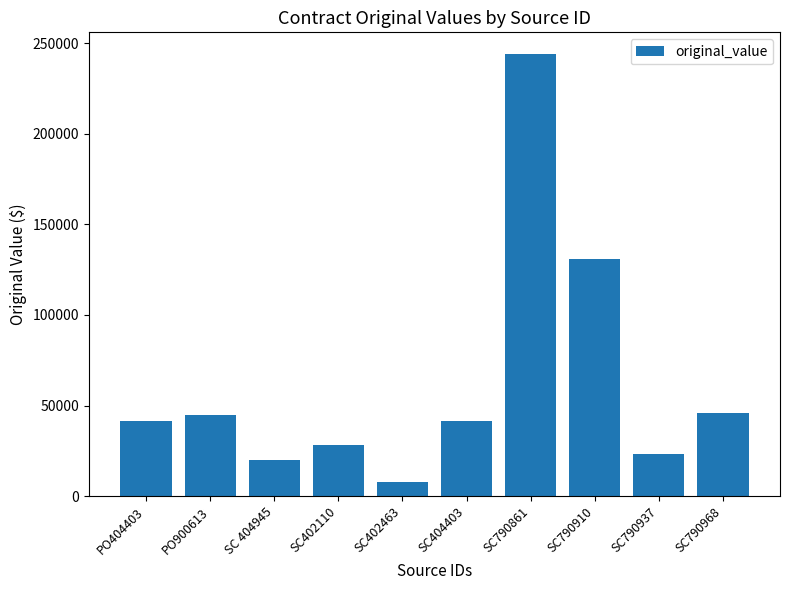

The chart shows a value of 28170.0 at SC402110. True or false?

True